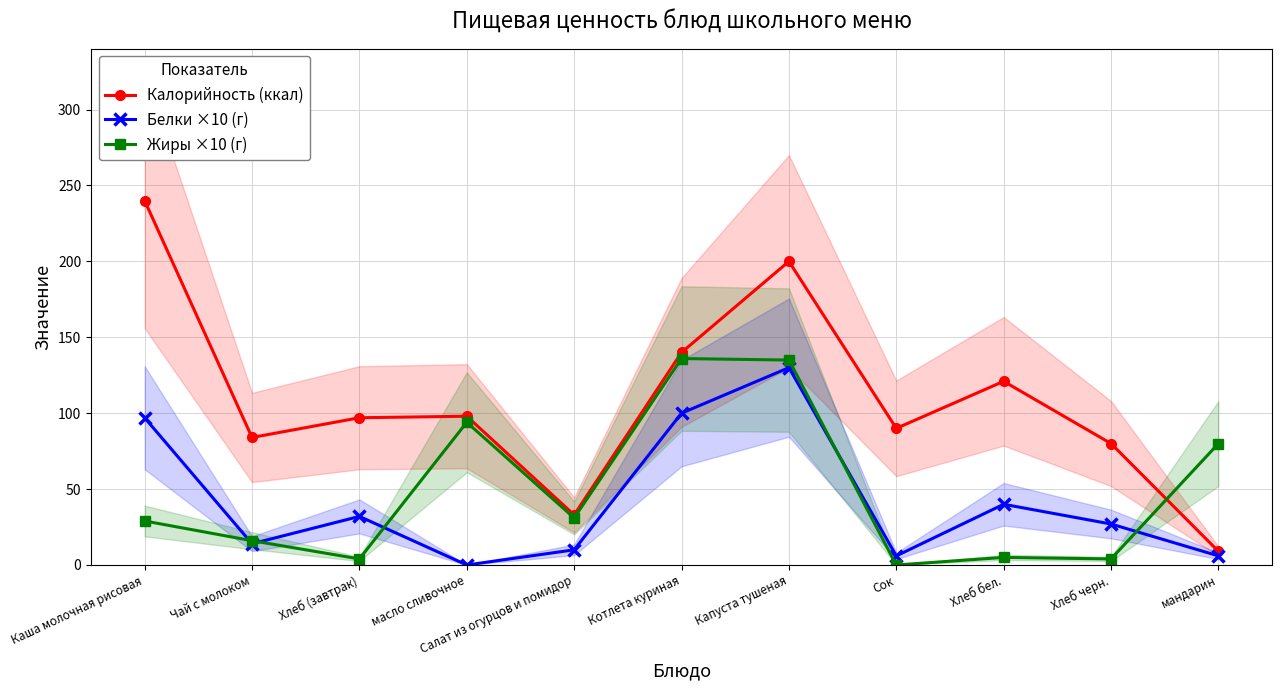

What are all the series names shown in the legend?

Калорийность (ккал), Белки ×10 (г), Жиры ×10 (г)